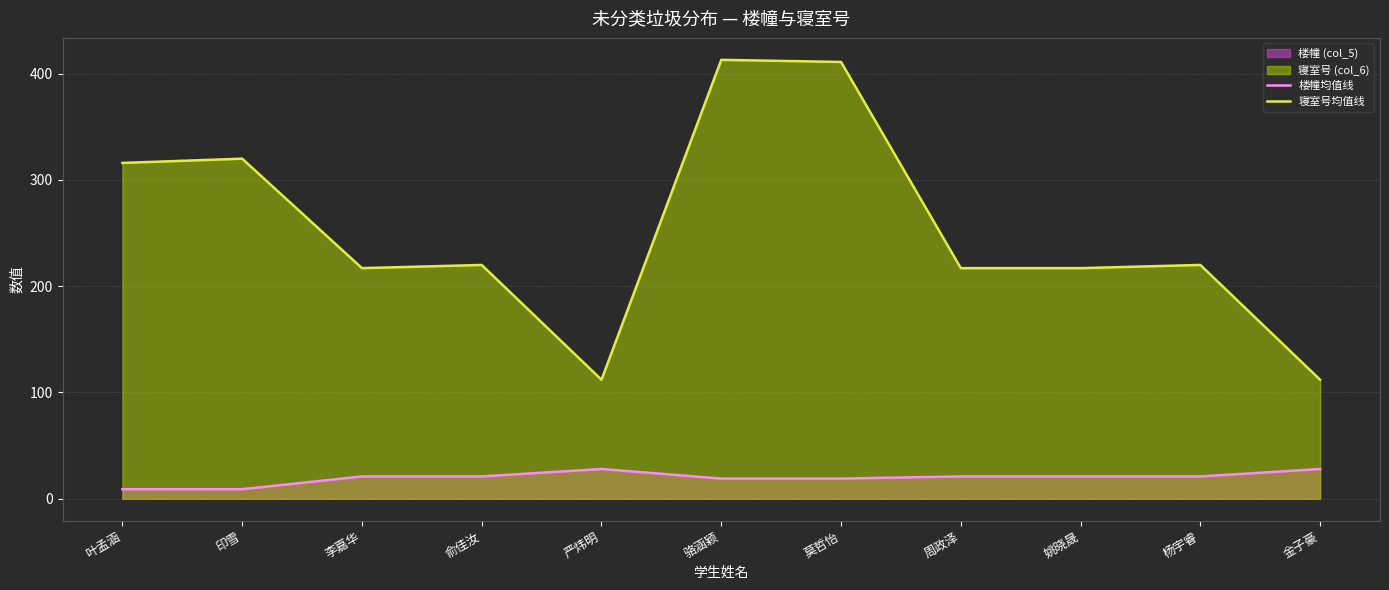

Does the chart display data point markers on the line(s)?

No